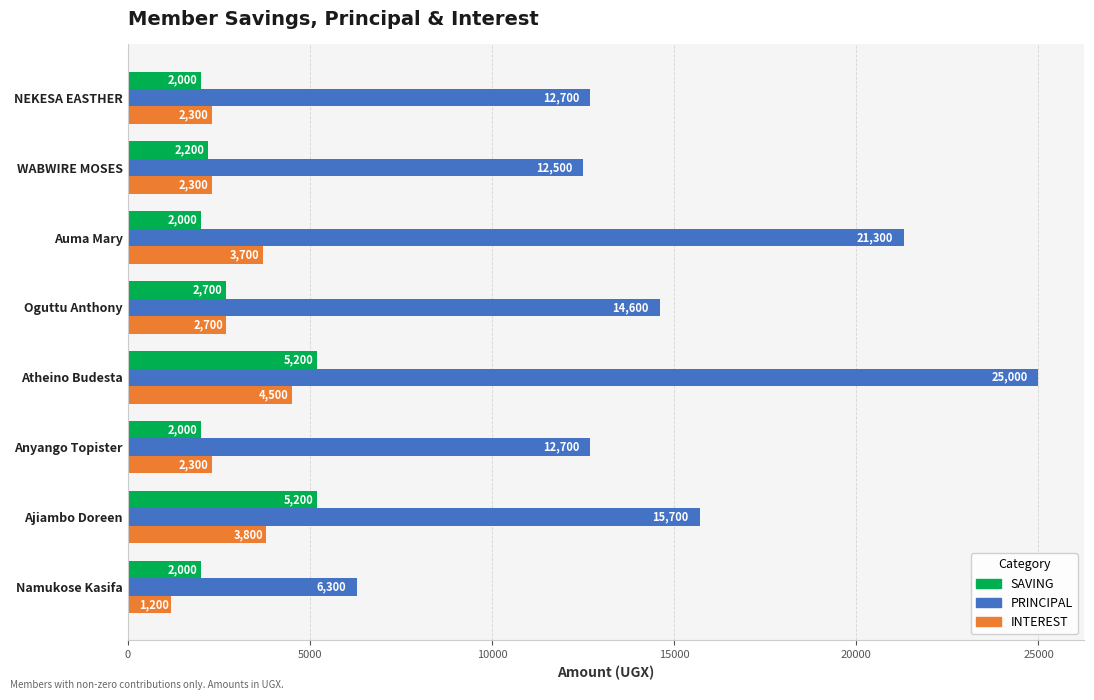

Read the SAVING value at NEKESA EASTHER.

2000